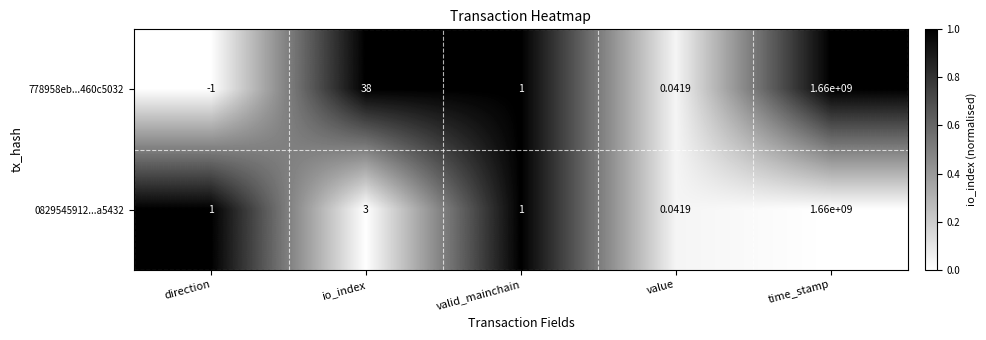

Which series has the largest range (max minus min)?

778958eb...460c5032